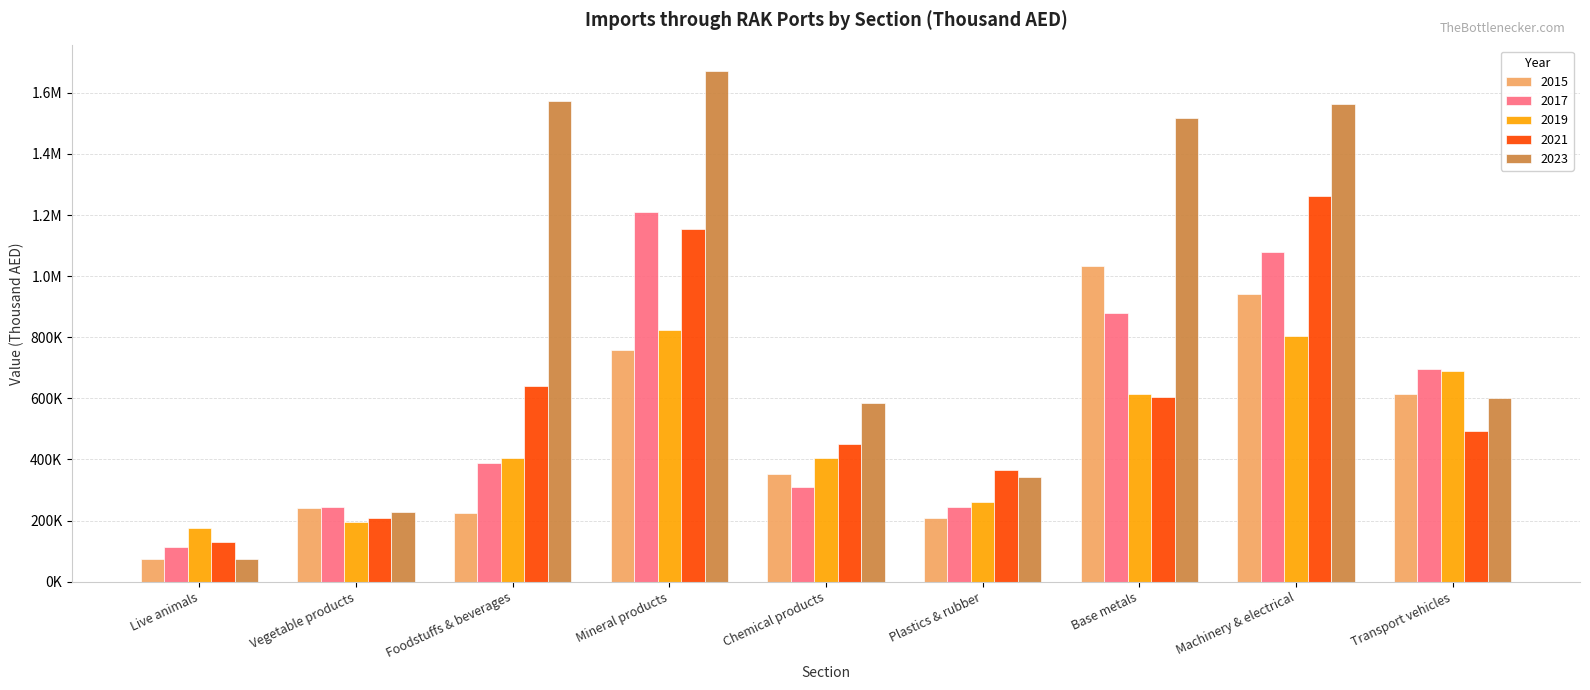

Does the chart contain any negative values?

No